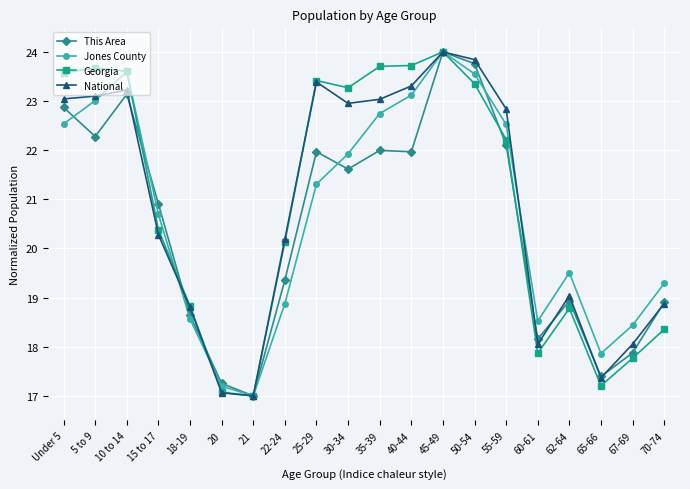

What is the approximate value of This Area at 70-74?

18.9